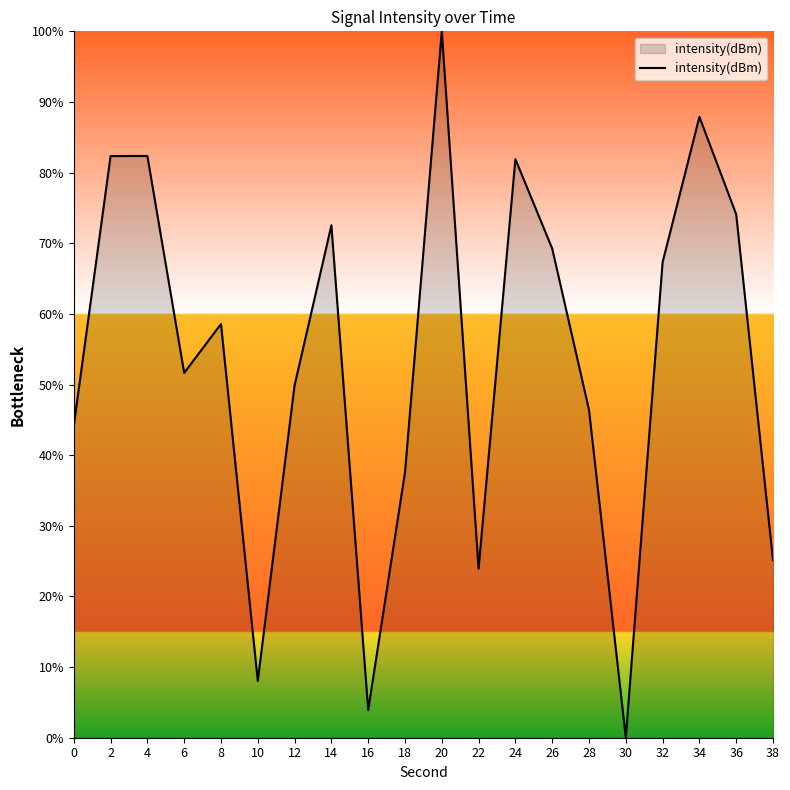

Is it true that the value at 28 is 46.4?

True